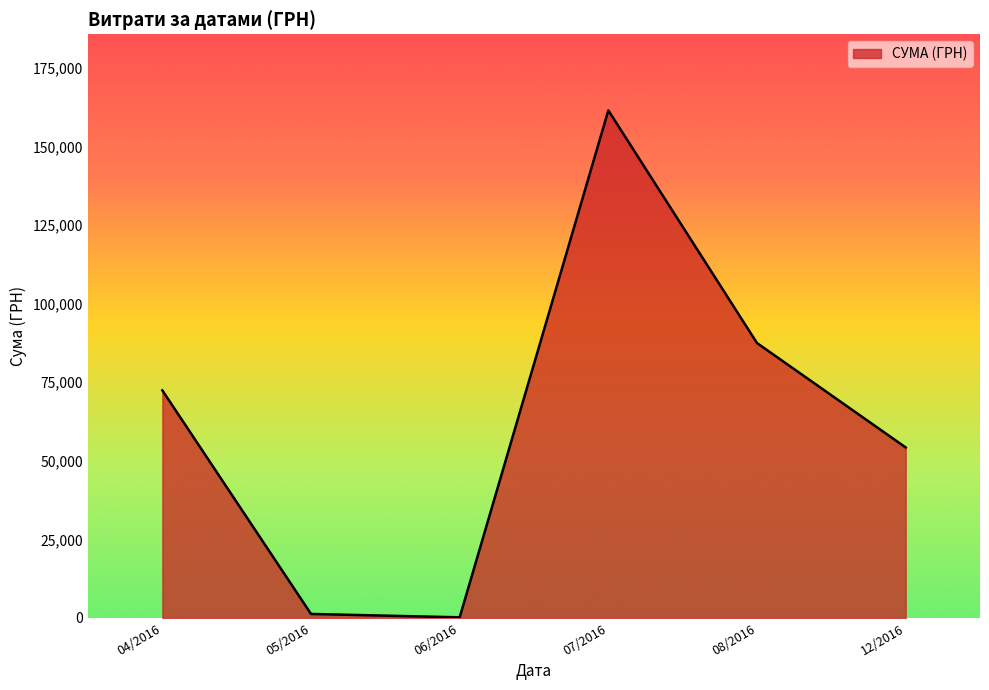

The value at 12/2016 is 75958.4. True or false?

False